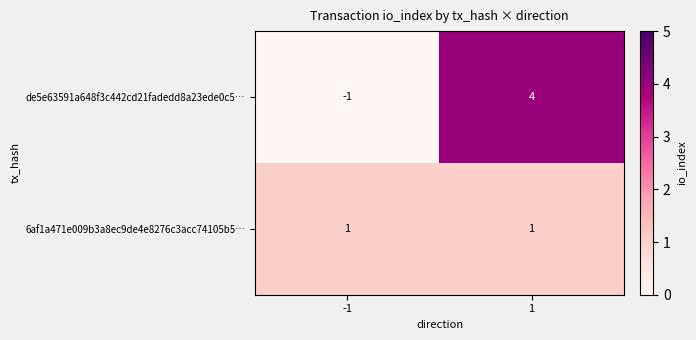

Read the de5e63591a648f3c442cd21fadedd8a23ede0c5… value at 1.

4